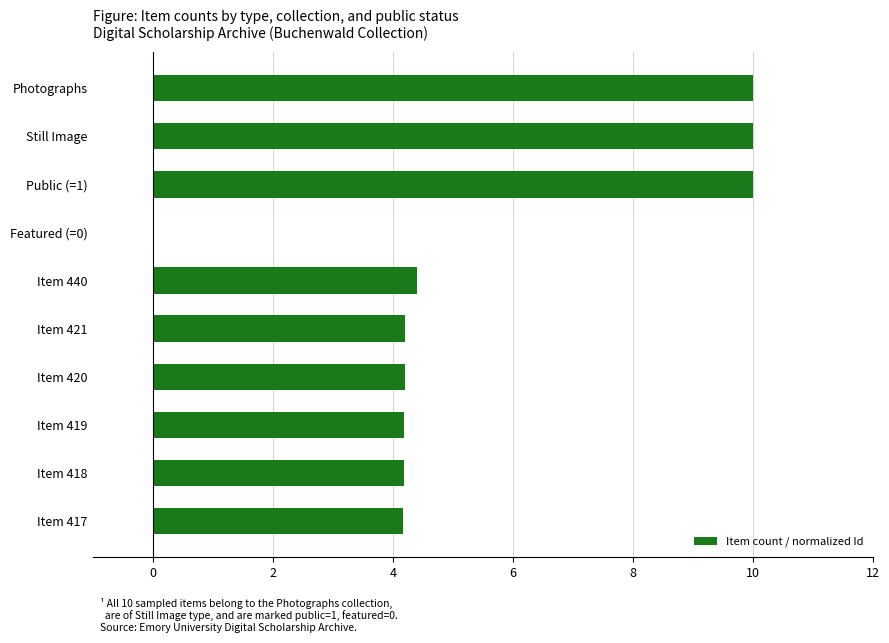

What is the ratio of the value at Item 417 to the value at Item 419?

1.0